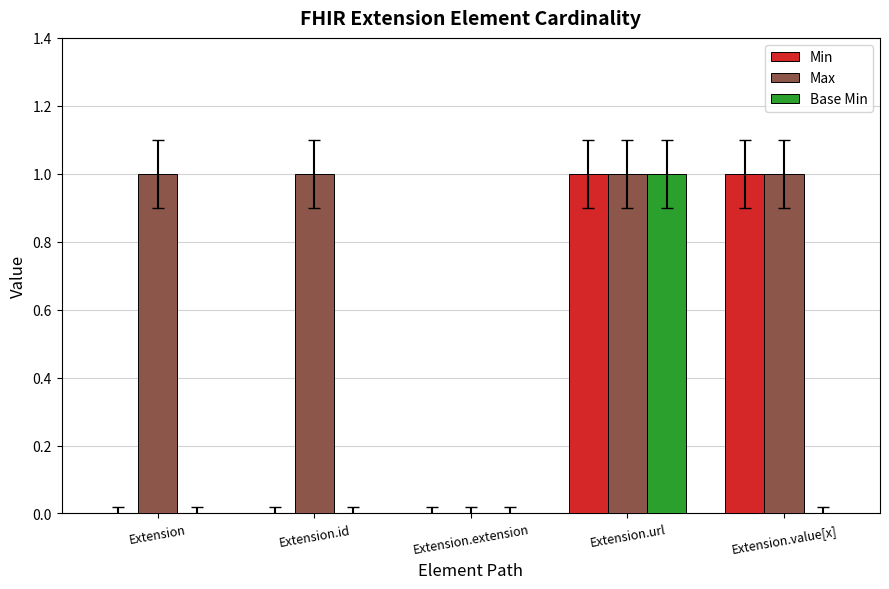

How many categories are shown in the chart?

5